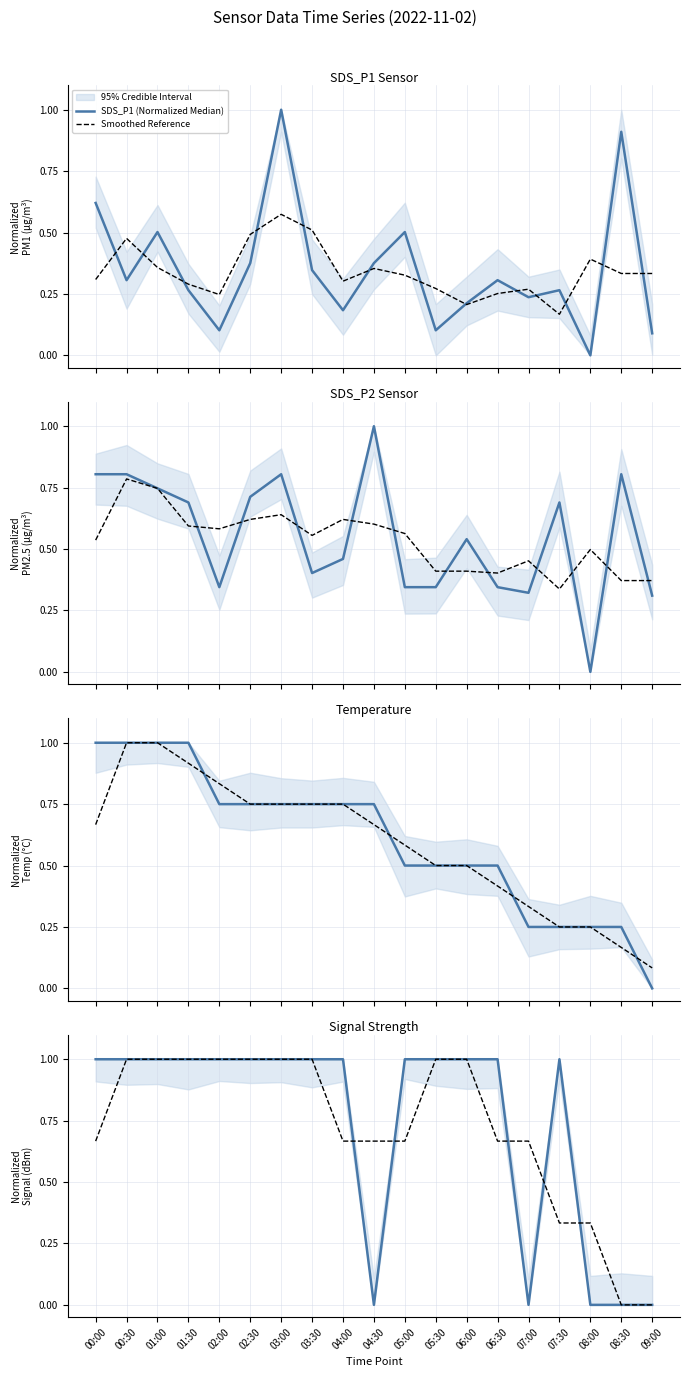

What is the difference between the highest and lowest values at 00:30?

0.7